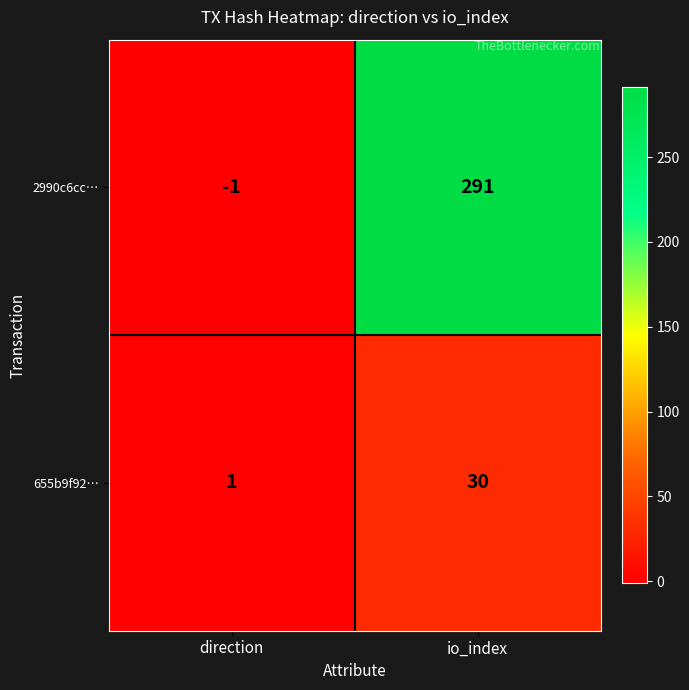

At which label is 655b9f92… closest to 15?

direction